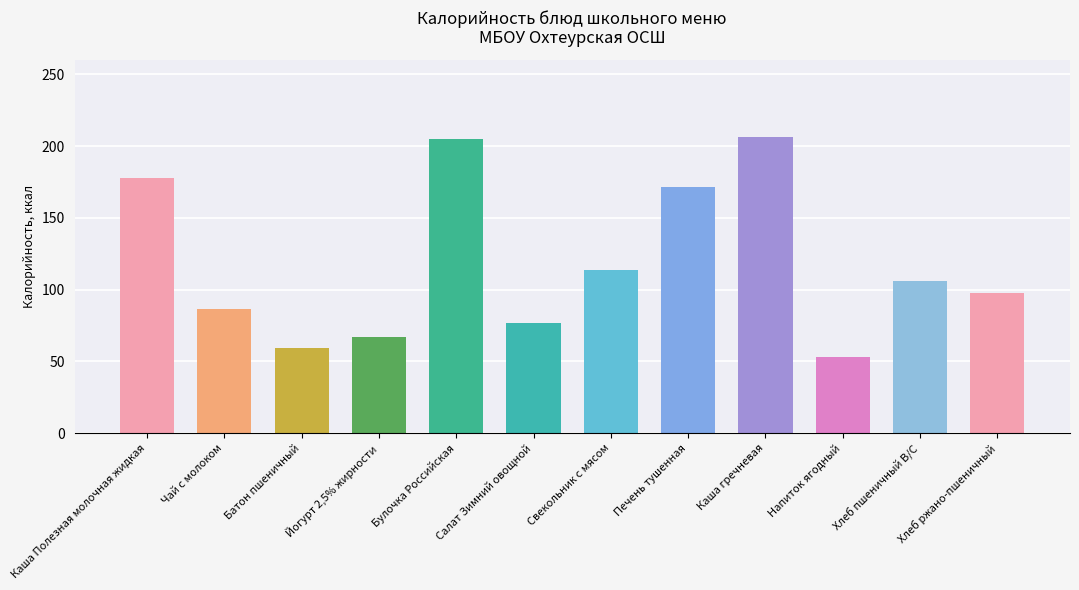

Are the bars horizontal?

No